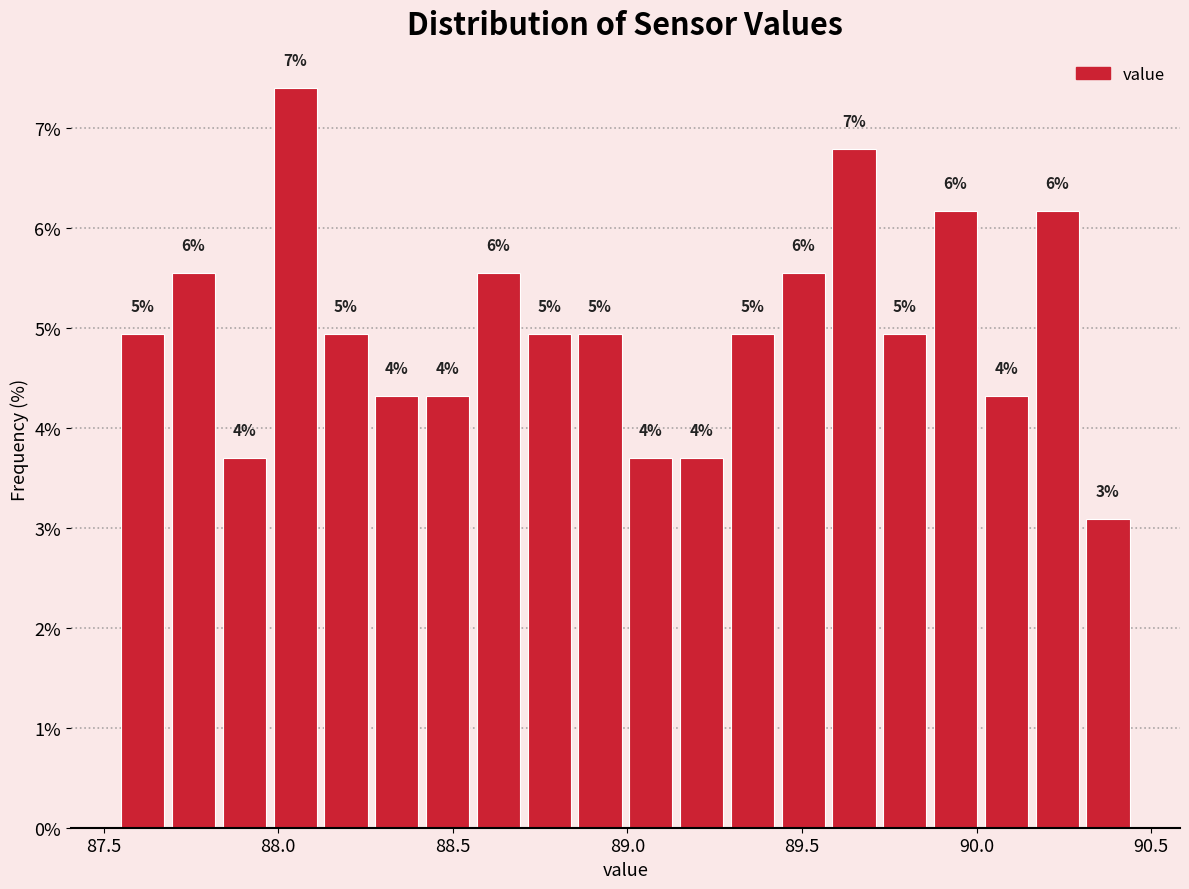

Read against the x-axis, roughly where is the centre of the tallest bar?

88.05